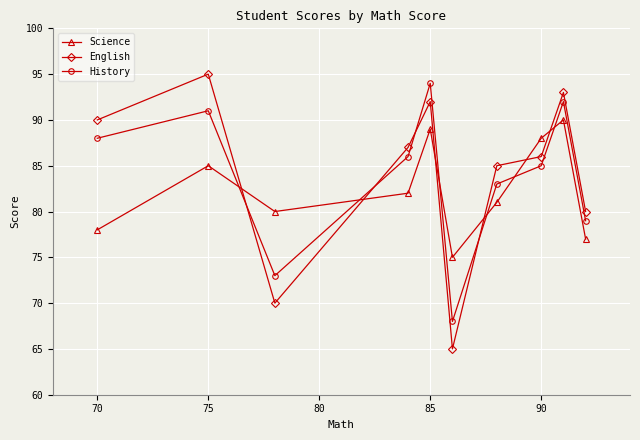

What is the smallest value displayed?

65